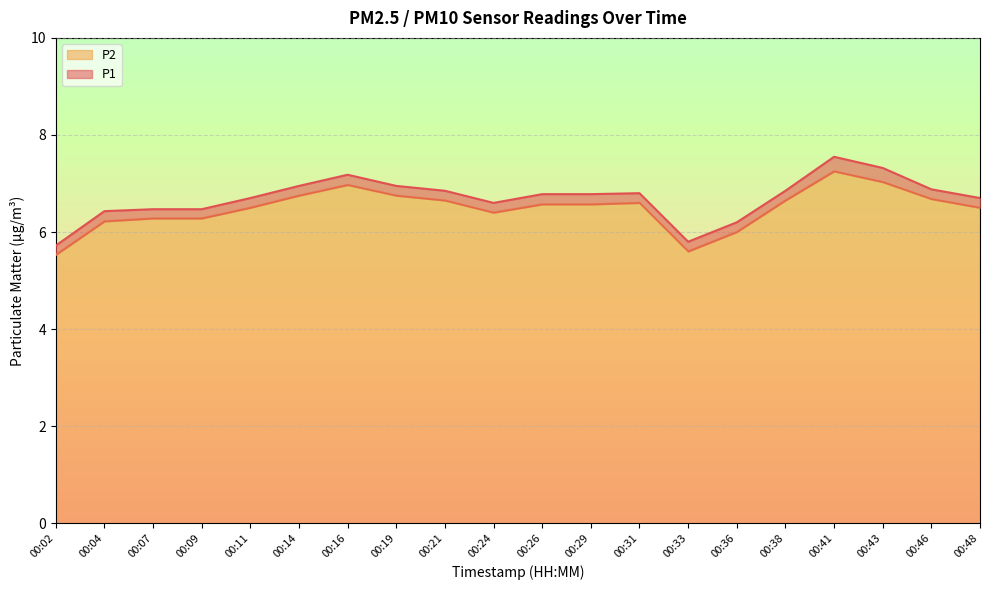

True or false: P2 has a value of 4.4 at 00:26.

False